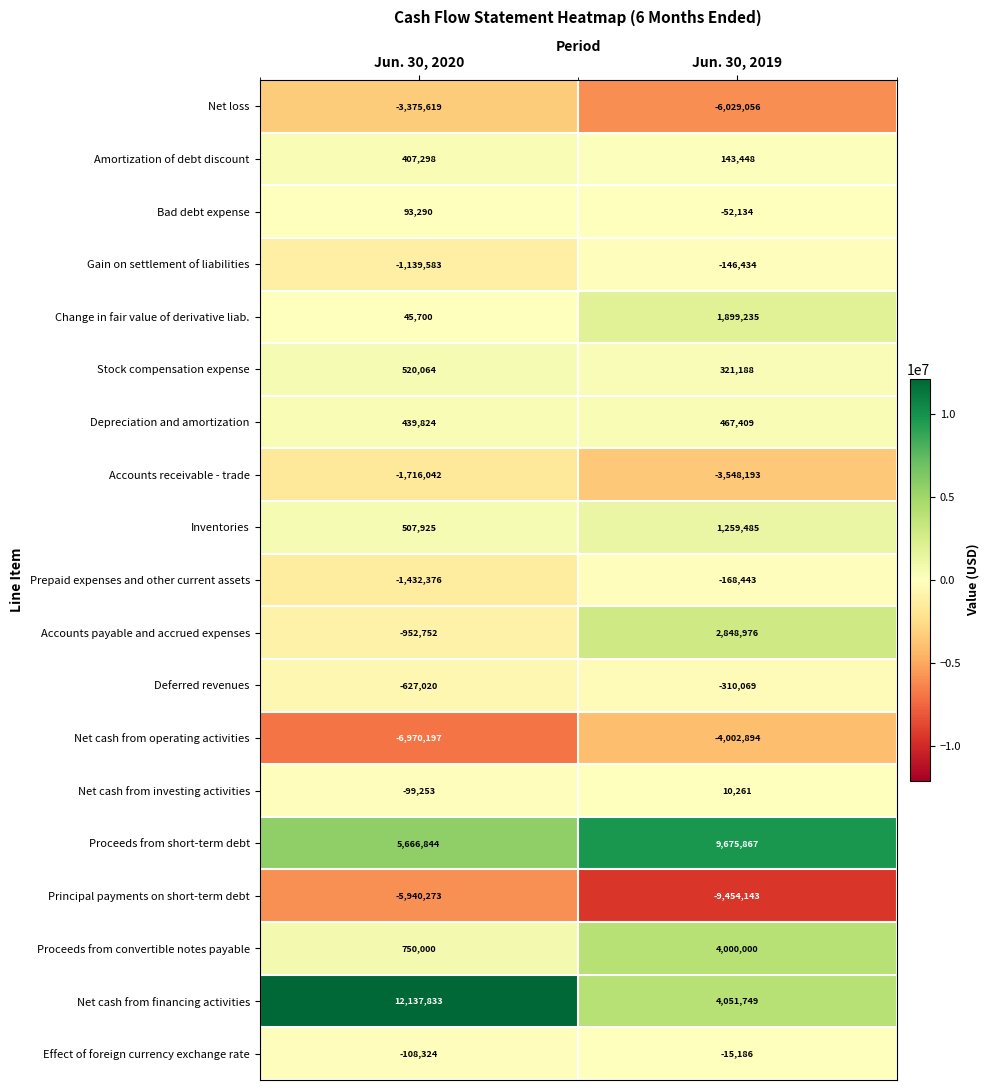

At Jun. 30, 2019, list the series in order from largest to smallest.

Proceeds from short-term debt, Net cash from financing activities, Proceeds from convertible notes payable, Accounts payable and accrued expenses, Change in fair value of derivative liab., Inventories, Depreciation and amortization, Stock compensation expense, Amortization of debt discount, Net cash from investing activities, Effect of foreign currency exchange rate, Bad debt expense, Gain on settlement of liabilities, Prepaid expenses and other current assets, Deferred revenues, Accounts receivable - trade, Net cash from operating activities, Net loss, Principal payments on short-term debt